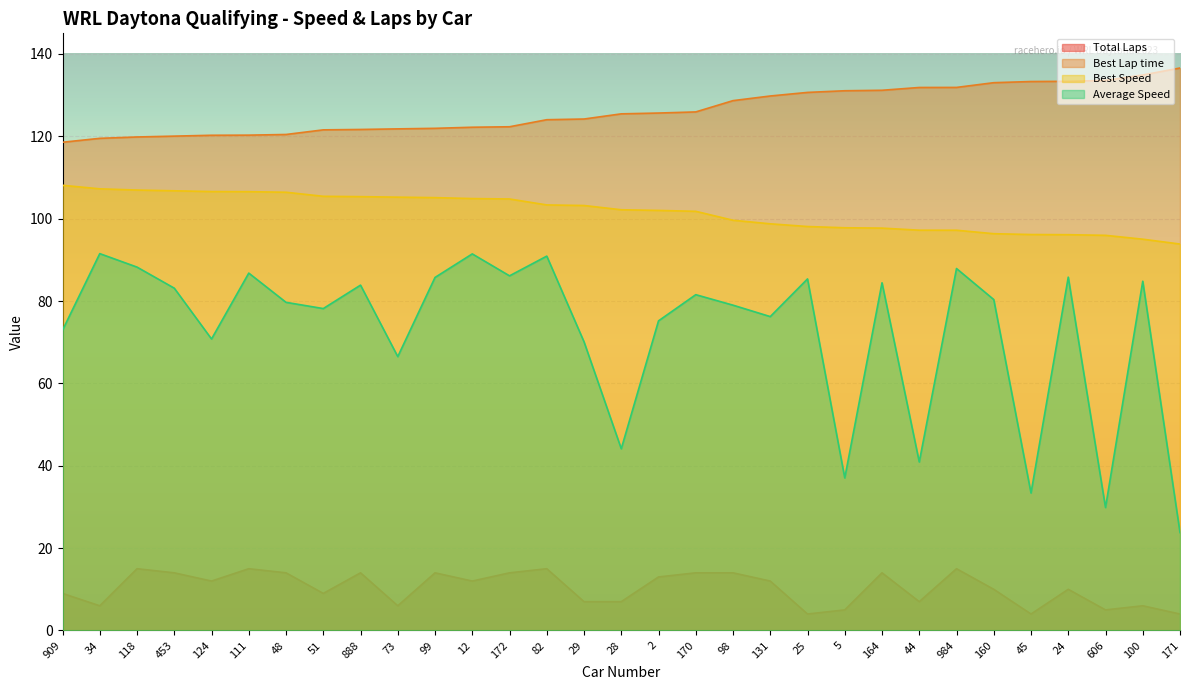

What is the sum of all Total Laps values?

320.0